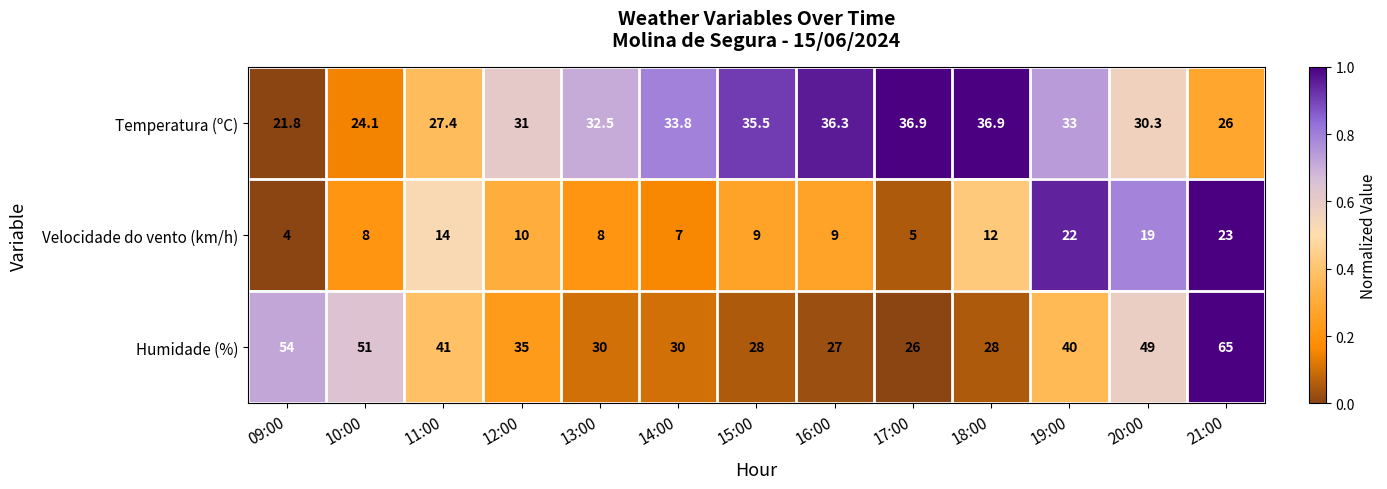

What is the sum of all Temperatura (ºC) values?

405.5